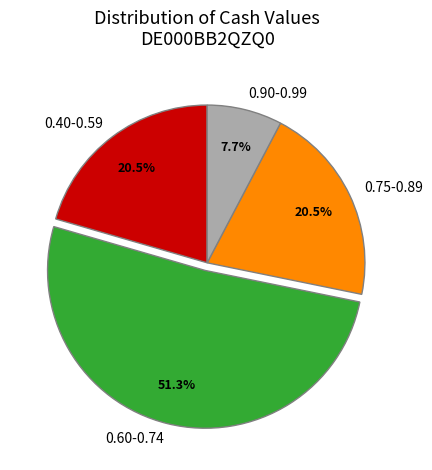

Which slice is the largest?

0.60-0.74